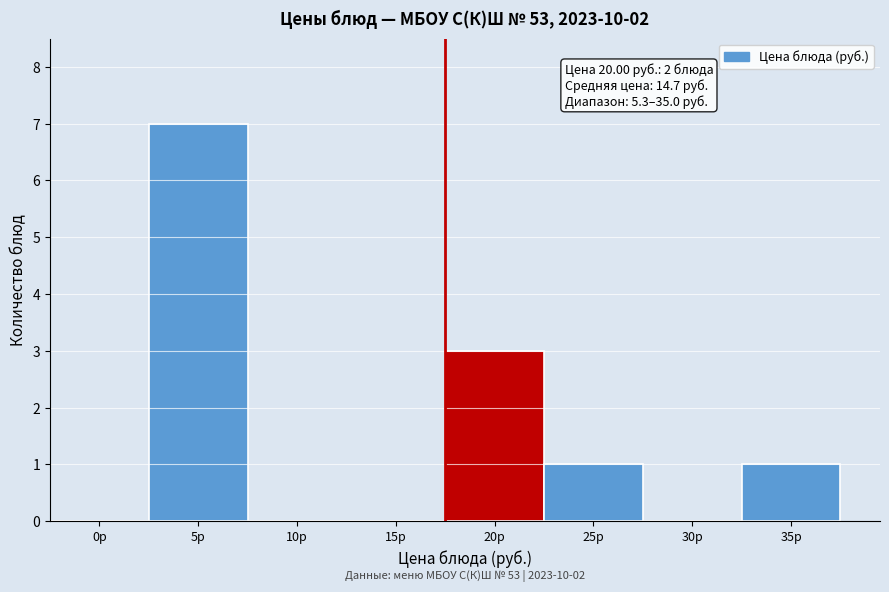

Reading left to right, list all the values displayed in this chart.

0р=0	5р=7	10р=0	15р=0	20р=3	25р=1	30р=0	35р=1